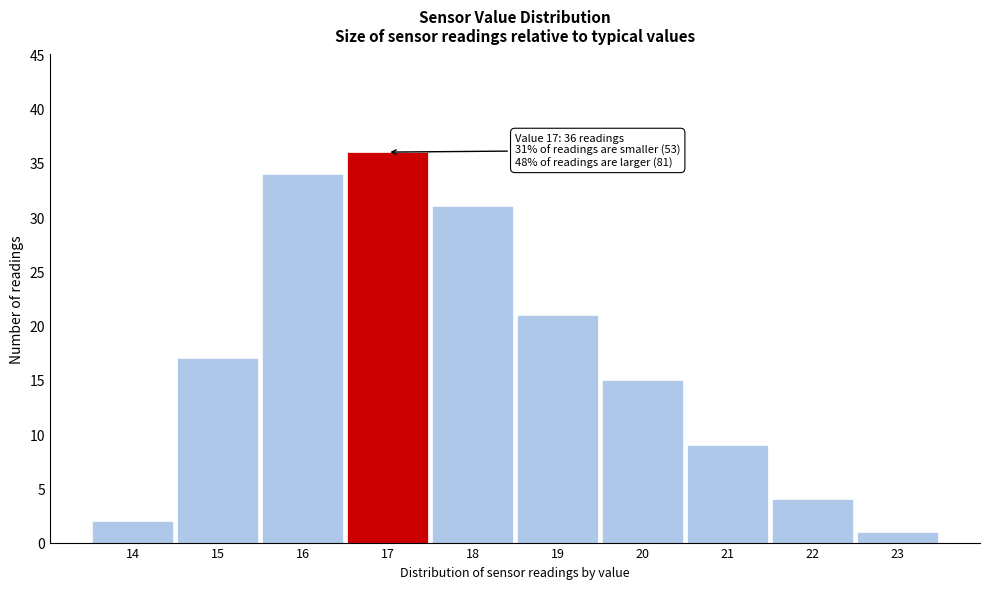

Which range on the x-axis has the tallest bar?

16.5 to 17.5